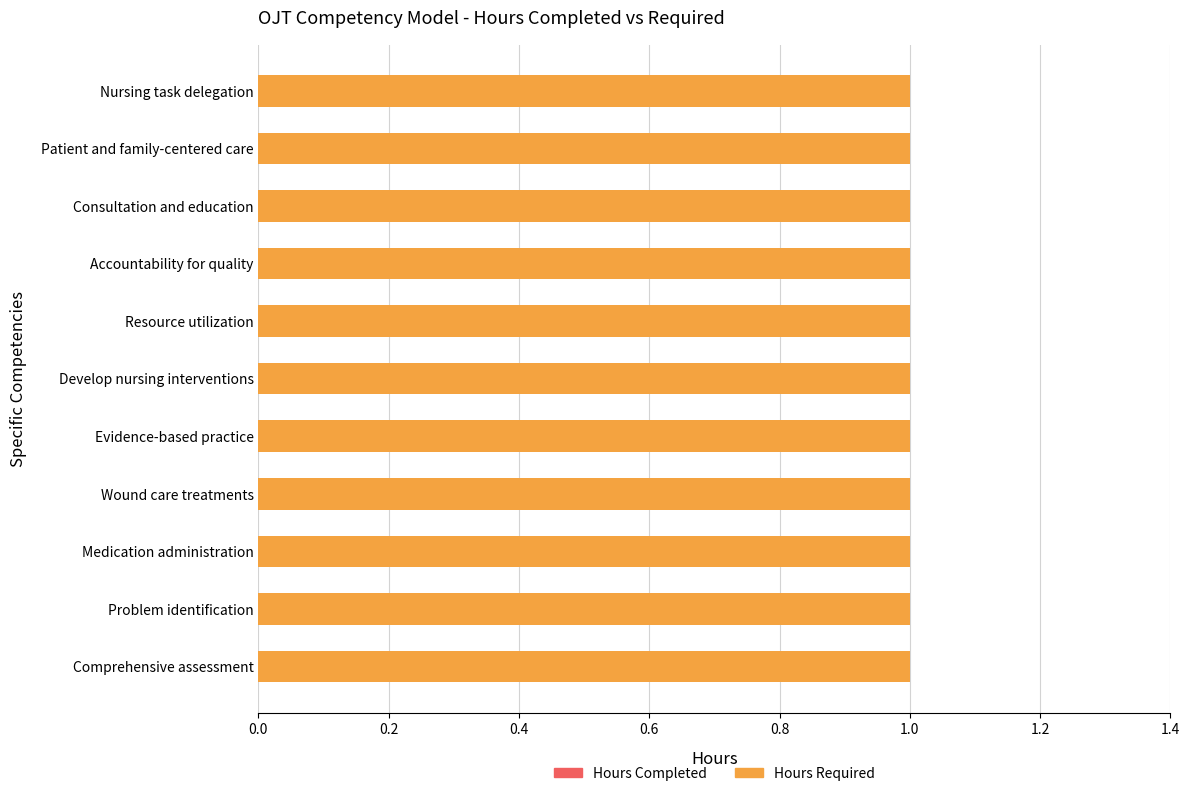

Is it true that Hours Completed equals 0 at Consultation and education?

True